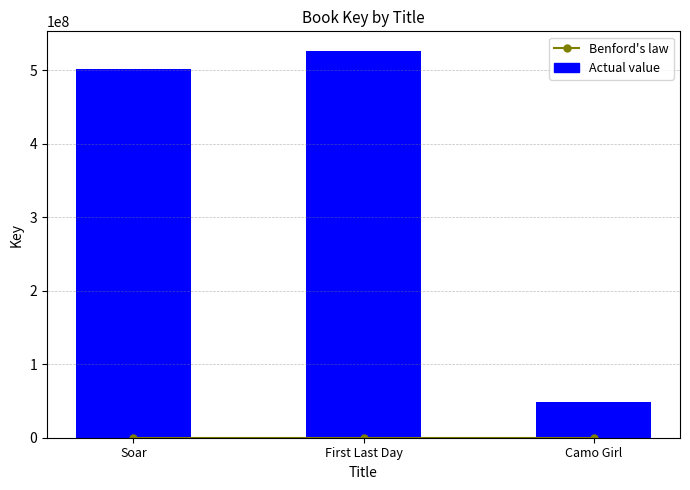

What is the label of the 1st bar from the left?

Soar